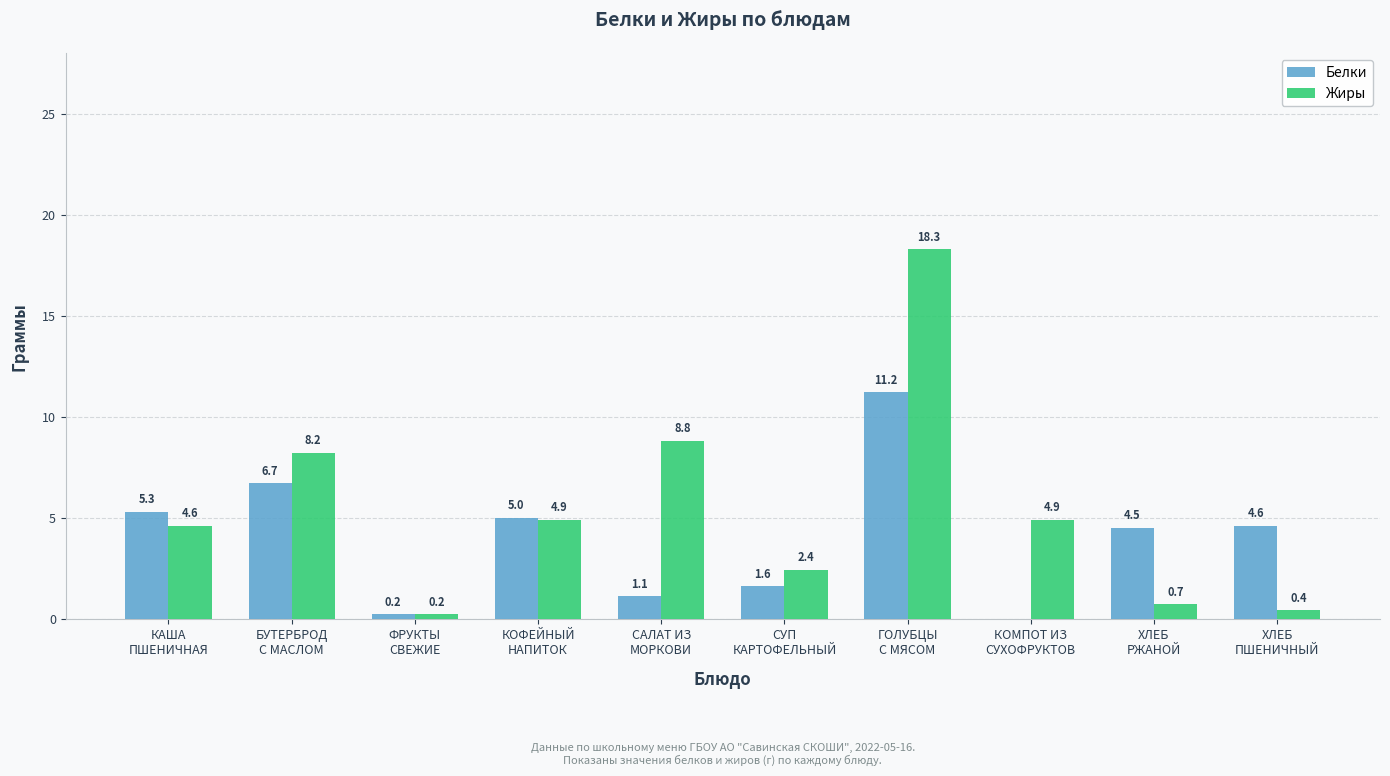

What is the spread (max minus min) of values at ХЛЕБ
РЖАНОЙ?

3.8